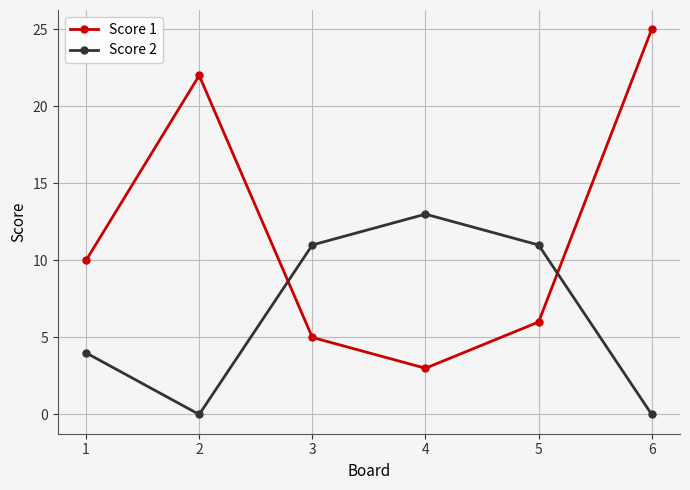

What is the difference between the maximum and second lowest values in the Score 1 series?

20